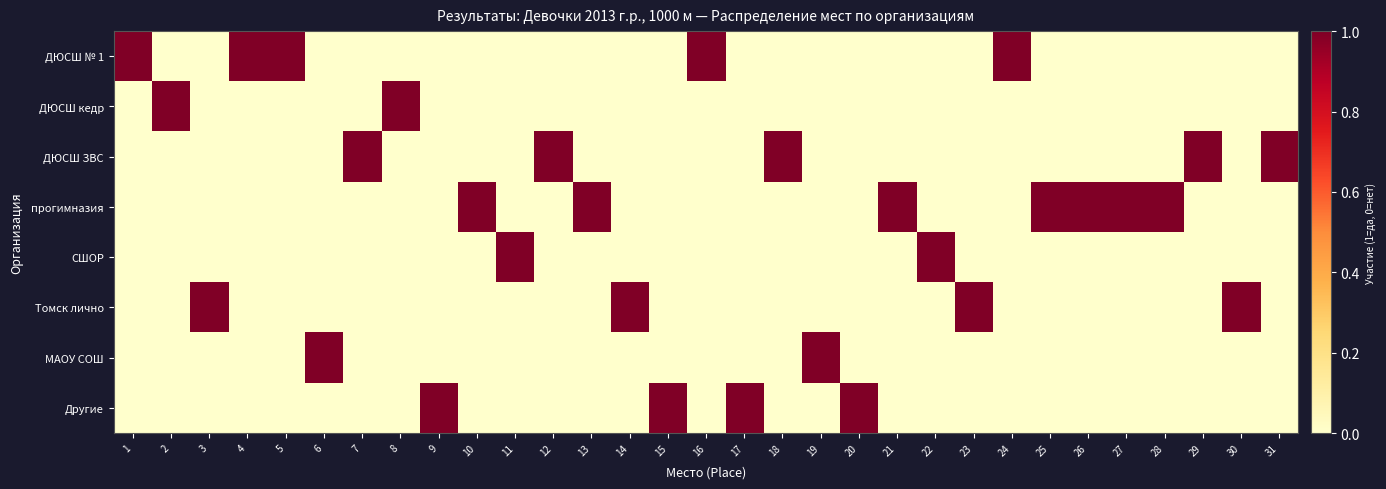

At which category is the sum across all series the highest?

1